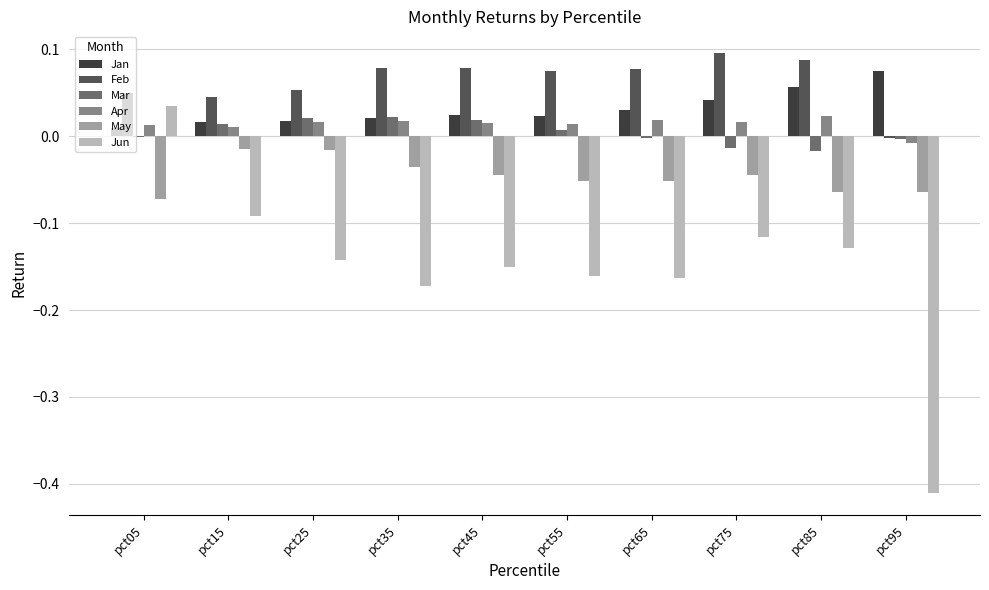

The value of Feb at pct85 is 0.1. True or false?

True